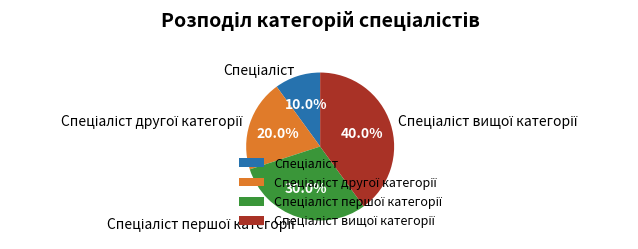

Is there any slice that represents more than half of the pie?

No